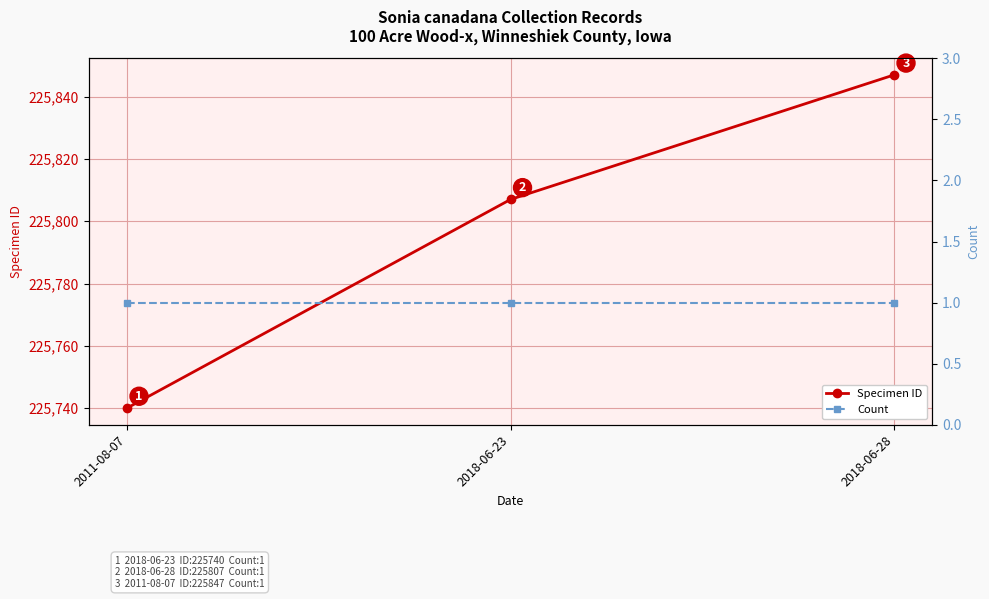

At which category is the sum across all series the highest?

2018-06-28